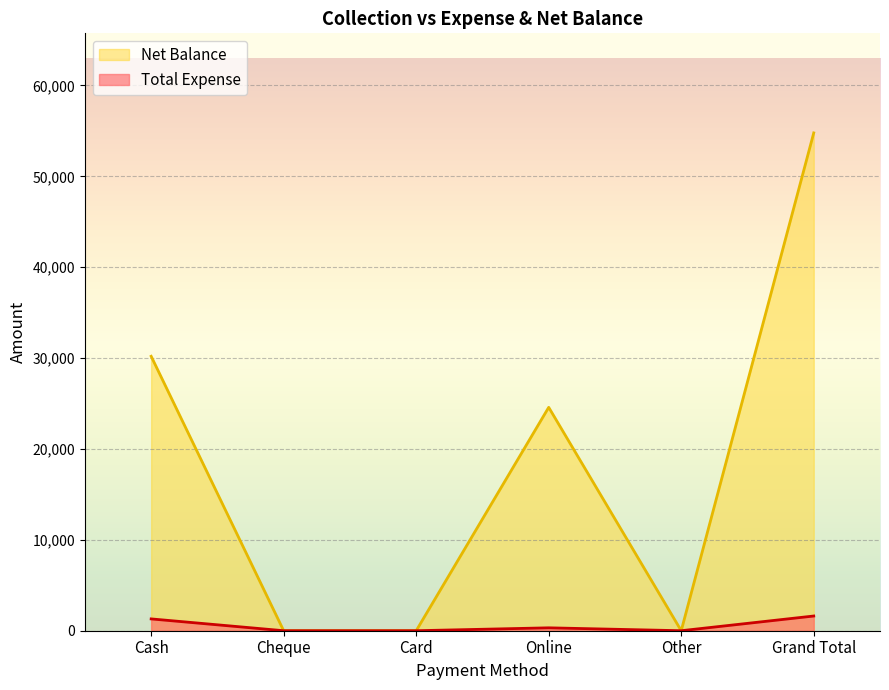

Rank the series by their maximum value, from lowest to highest.

Total Expense, Net Balance